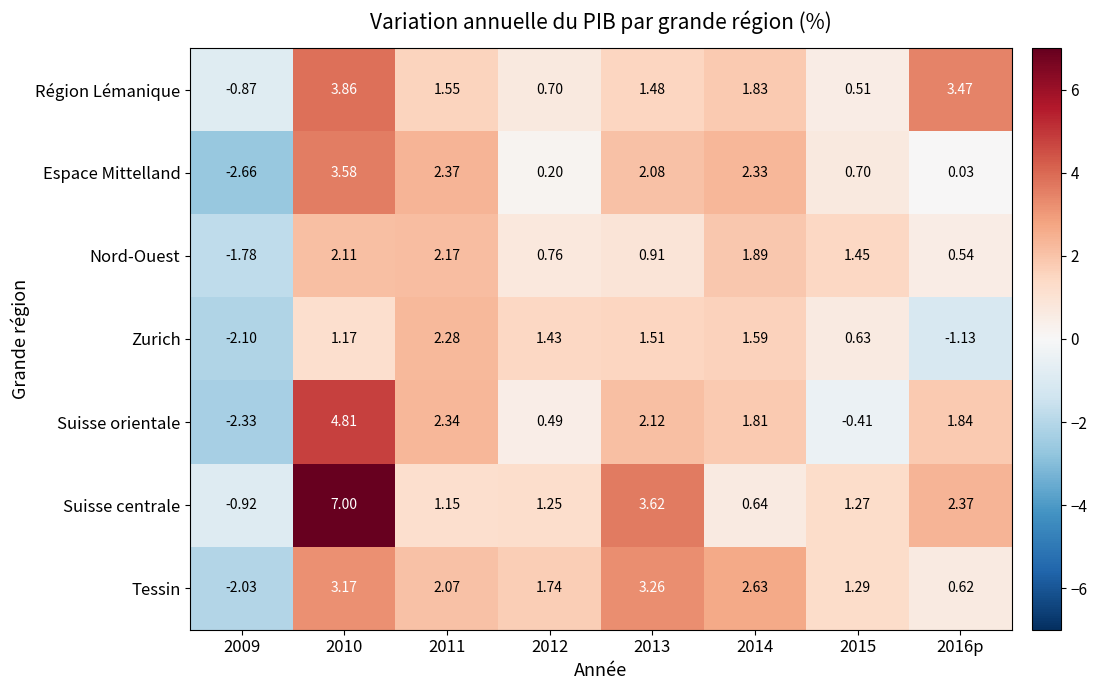

Rank the series by their maximum value, from highest to lowest.

Suisse centrale, Suisse orientale, Région Lémanique, Espace Mittelland, Tessin, Zurich, Nord-Ouest